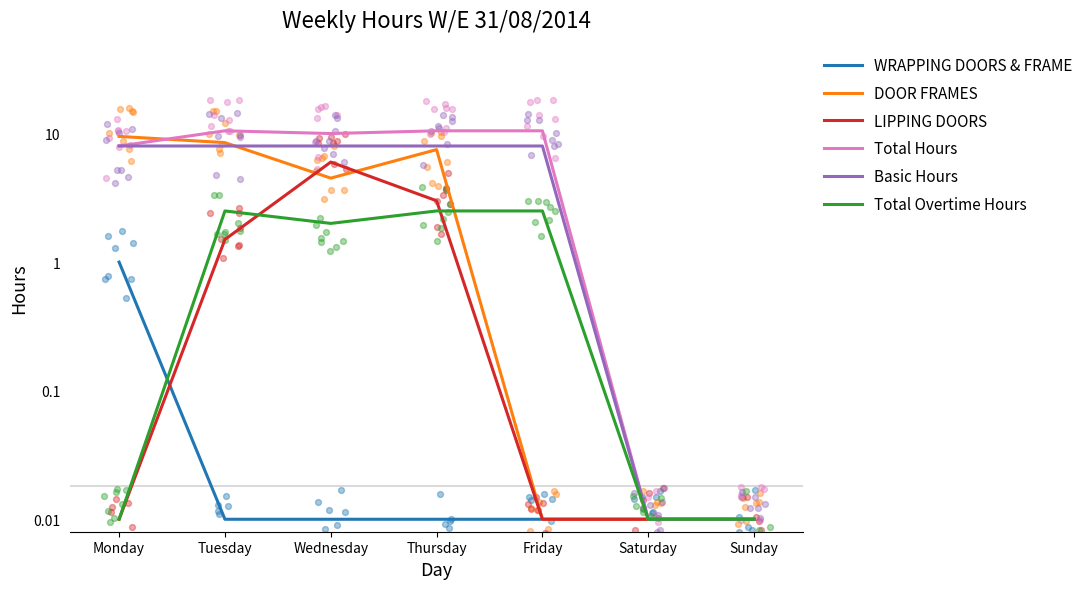

At which category is the sum across all series the highest?

Thursday